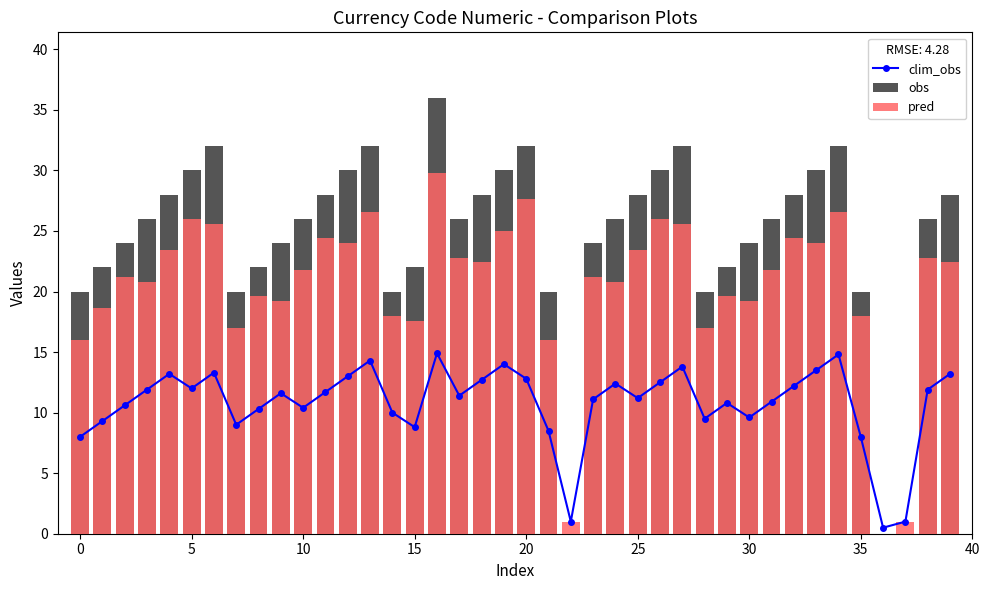

What are all the series names shown in the legend?

clim_obs, obs, pred